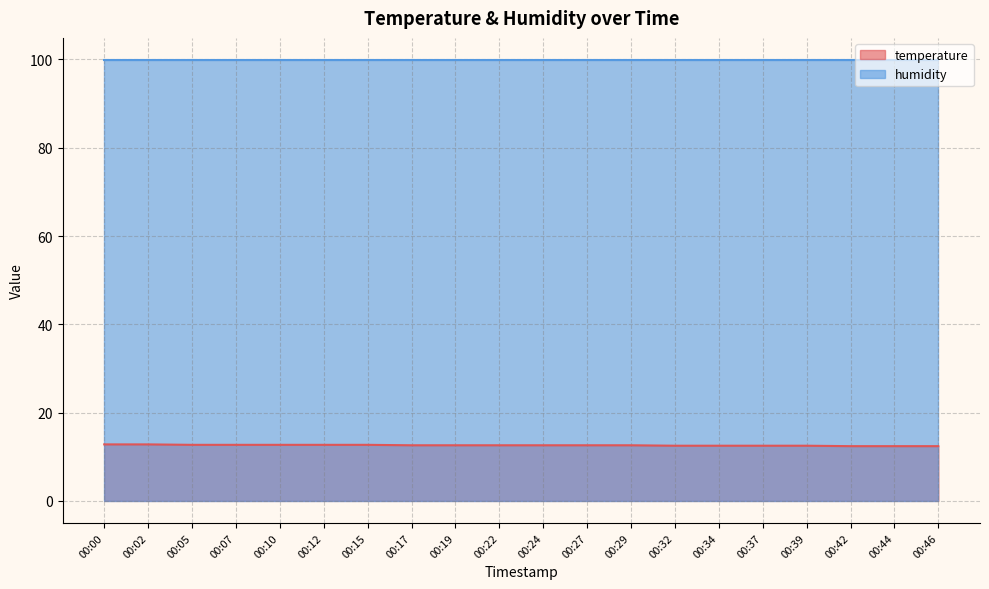

Which category has the lowest value across all series?

00:42